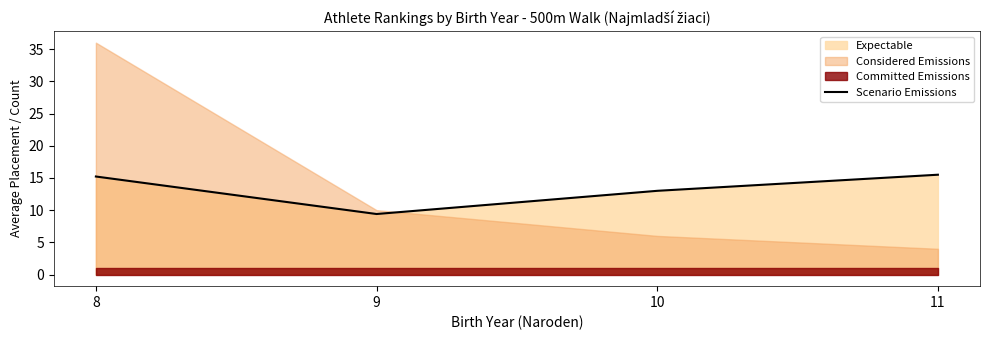

Reading left to right, list all the values displayed in this chart.

15.2	9.4	13.0	15.5